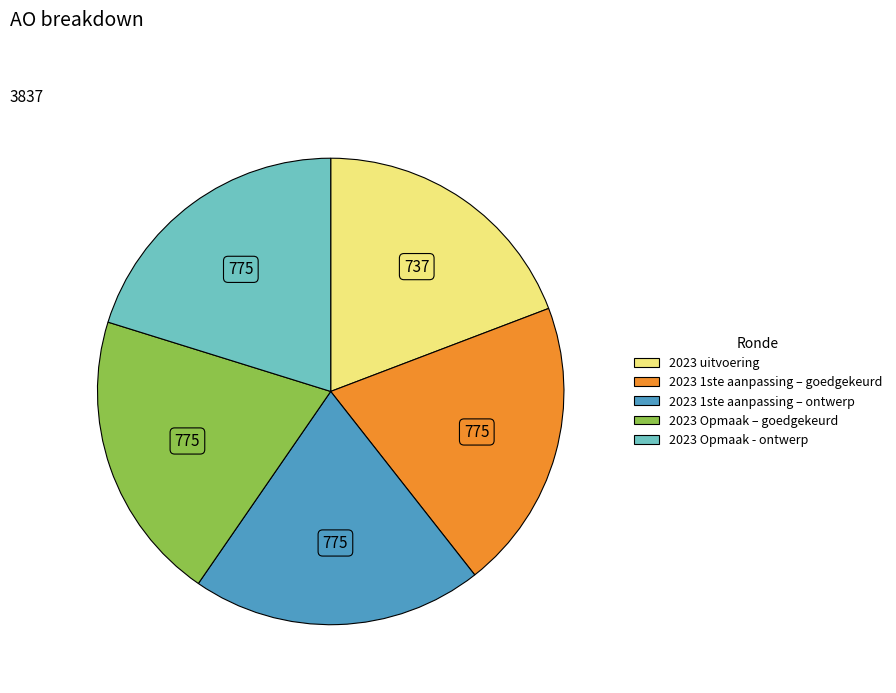

Is it true that 2023 Opmaak – goedgekeurd is 29% of the pie?

False